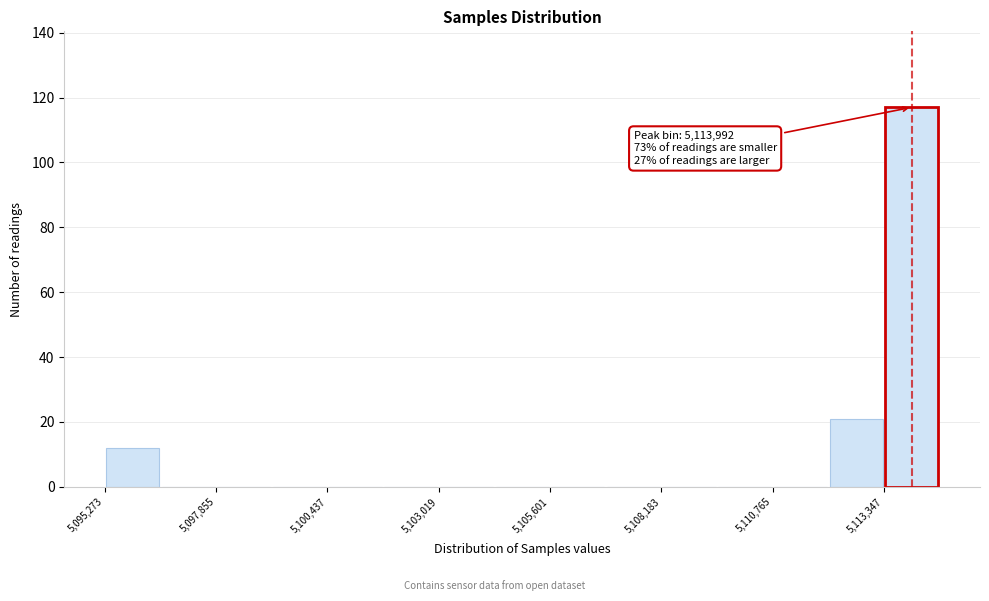

Read against the x-axis, roughly where is the centre of the tallest bar?

5114000